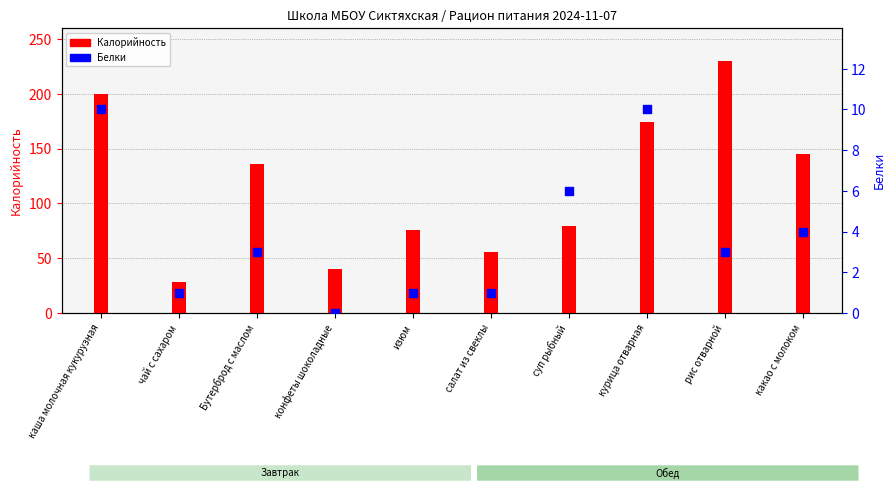

Which series has the largest total across all categories?

Калорийность